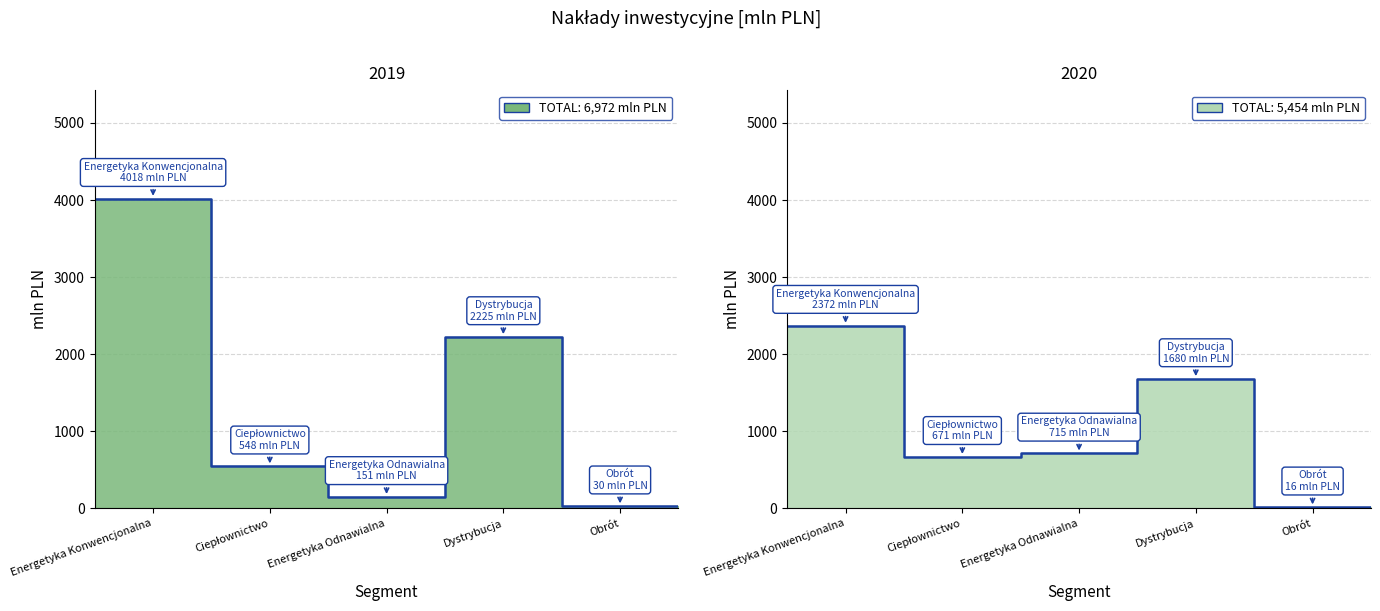

What is the difference between the highest and lowest values at Energetyka Konwencjonalna?

1646